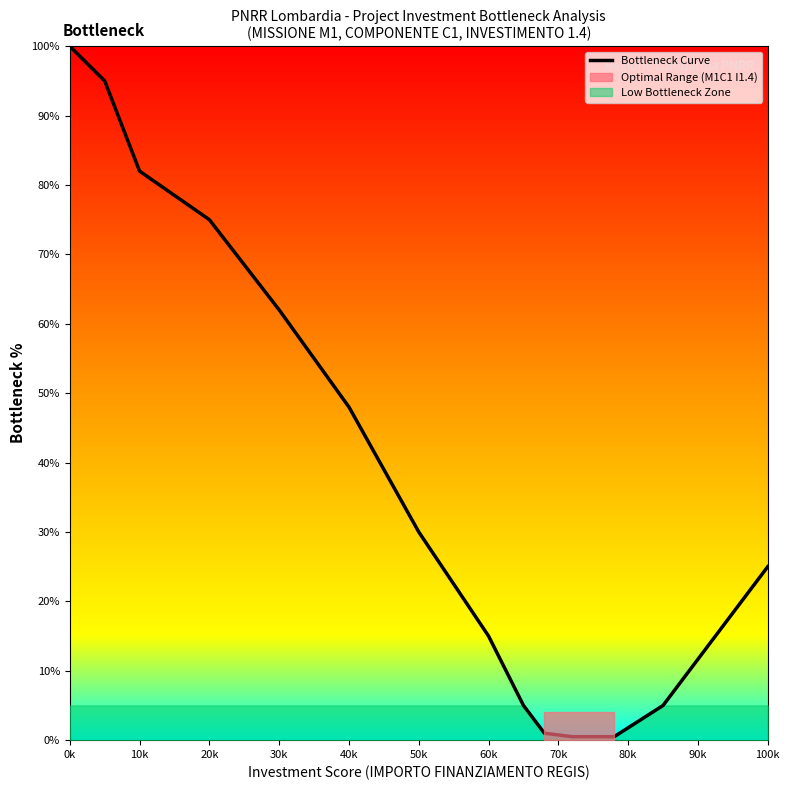

True or false: Bottleneck Curve has a value of 62.0 at 30k.

True